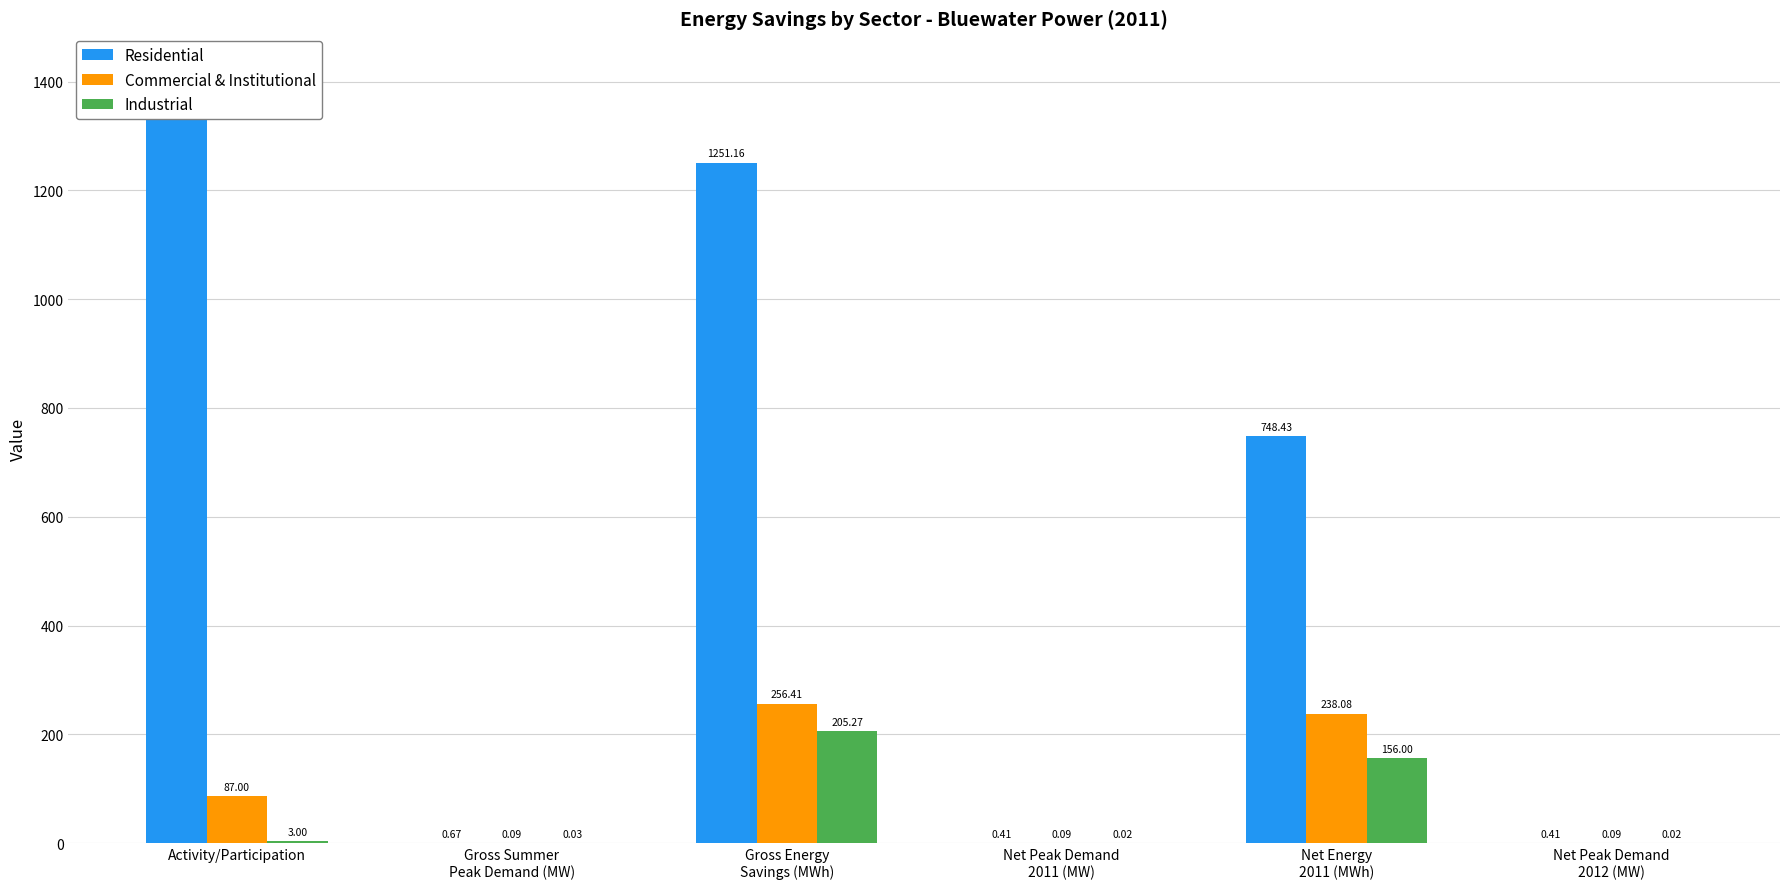

What is the difference between the maximum and minimum values in the Residential series?

1417.7